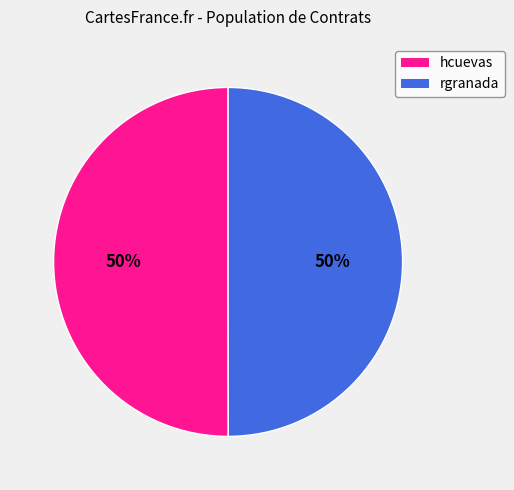

To the nearest percent, what is the average slice percentage?

50%